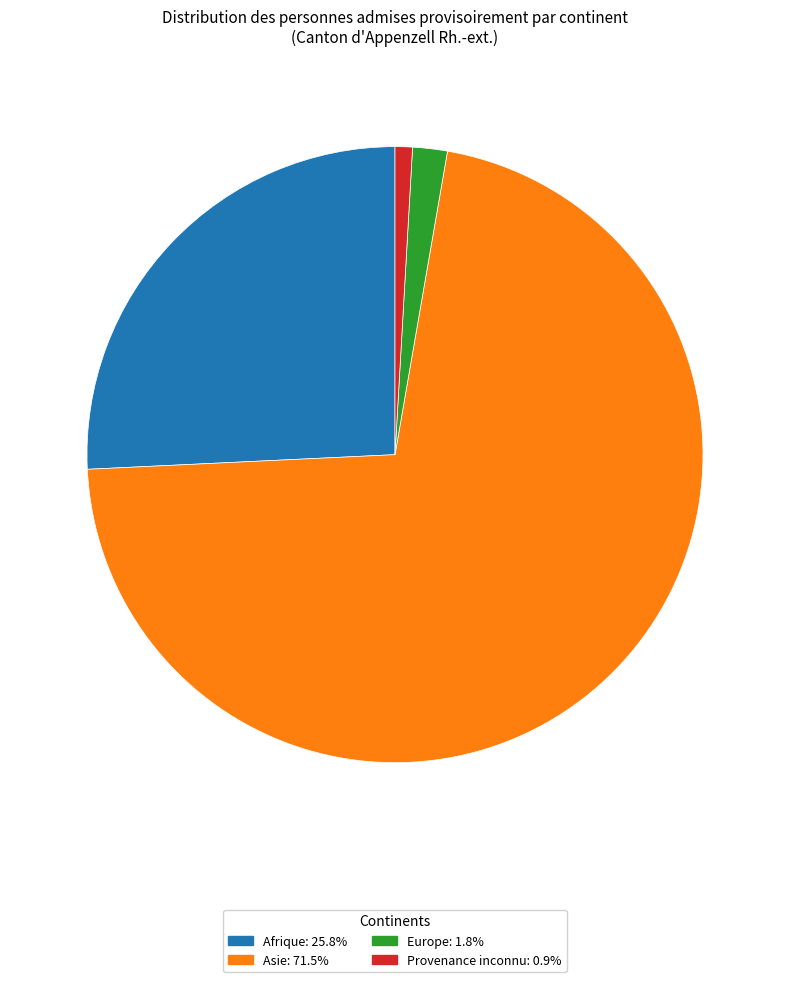

Which category has the biggest portion of the pie?

Asie